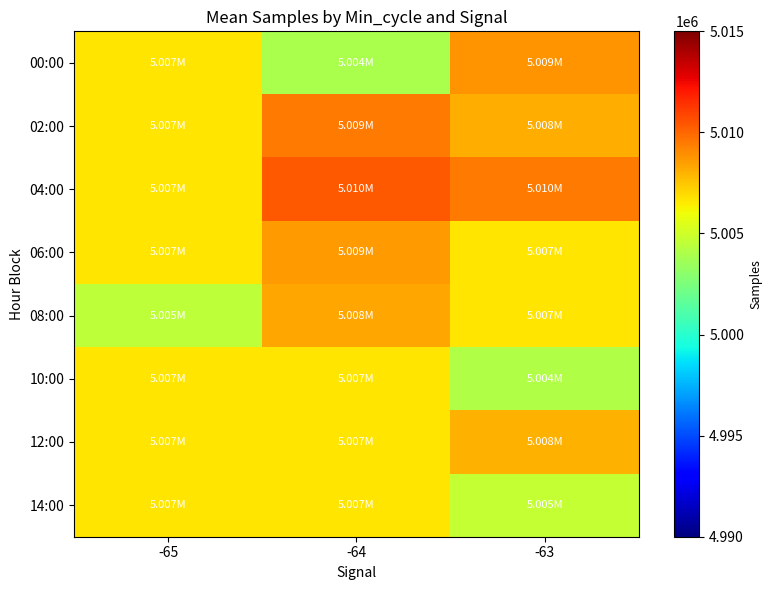

Count the number of data series in this chart.

8